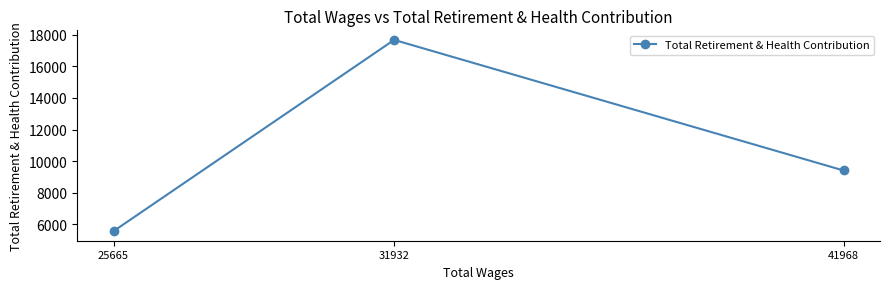

Reading right to left, list all the values displayed in this chart.

41968=9412	31932=17663	25665=5577